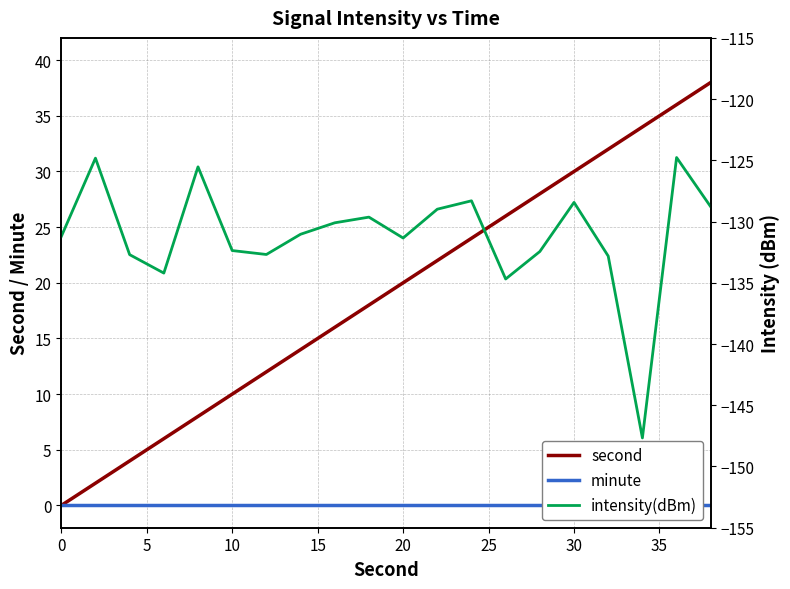

Is it true that second equals 0 at 0?

True